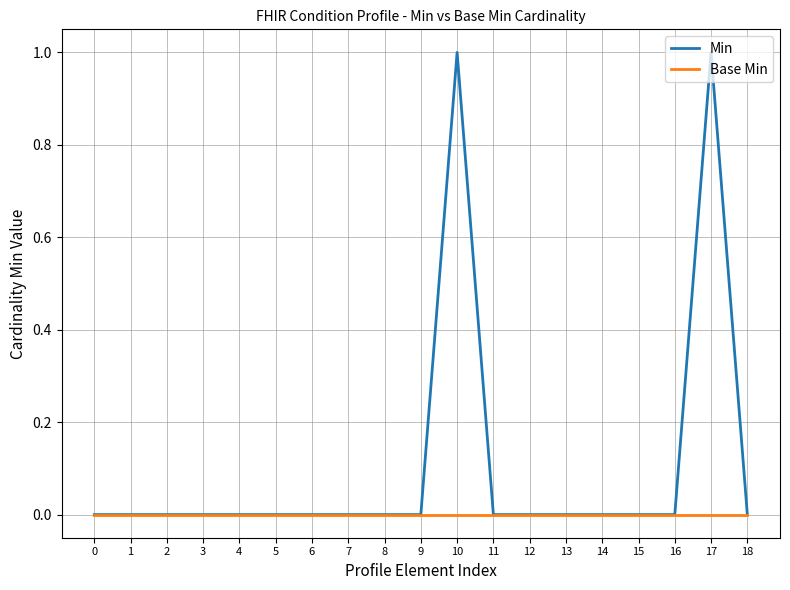

Which series has the largest total across all categories?

Min